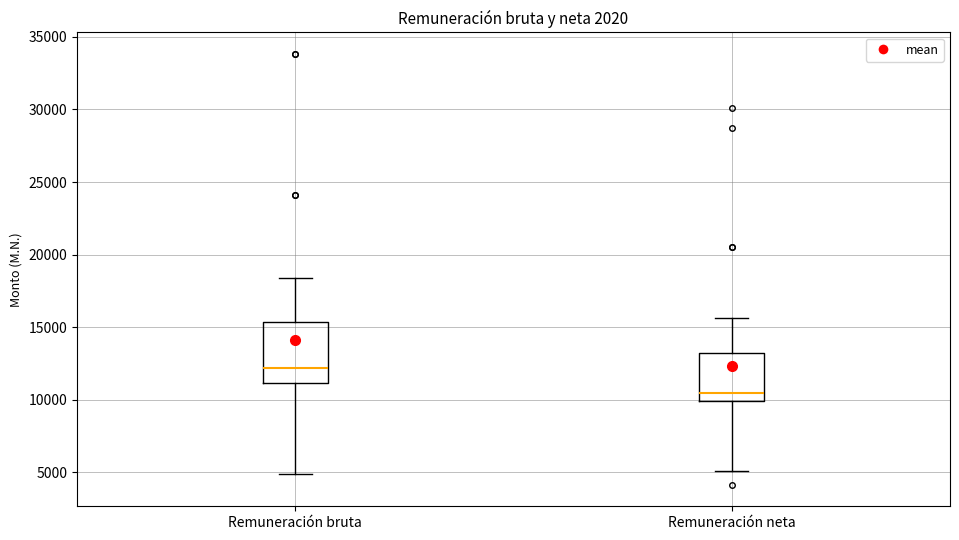

Which box's median line is the highest?

Remuneración bruta